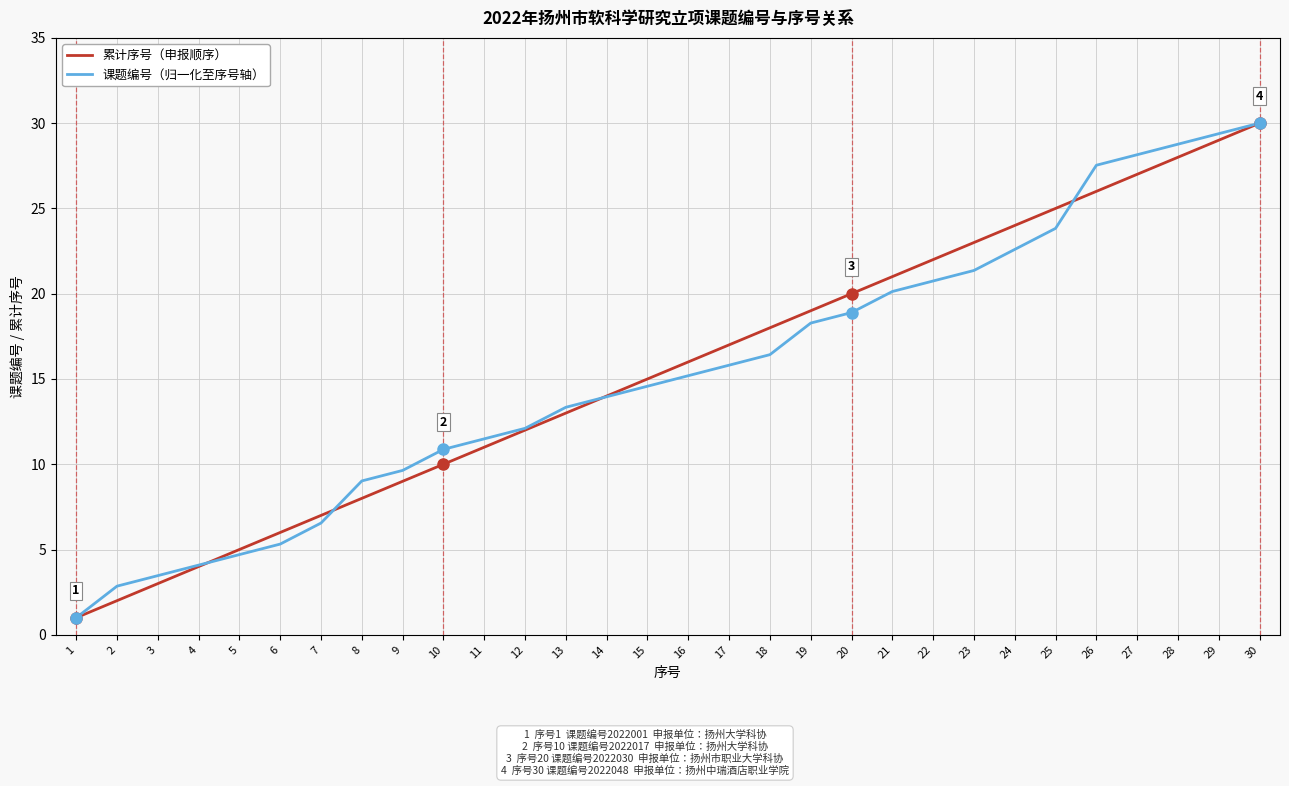

How many distinct data groups are displayed?

2